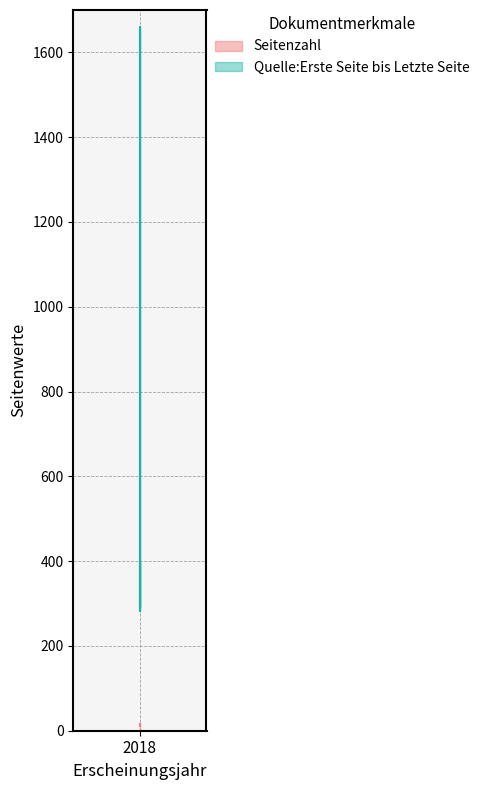

What is the minimum value shown in the chart?

10